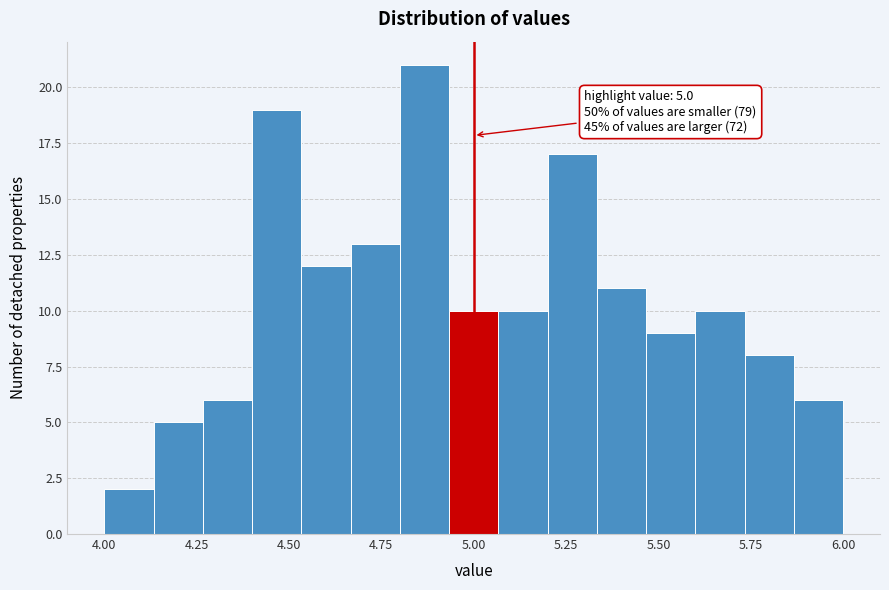

Read against the x-axis, roughly where is the centre of the tallest bar?

4.85